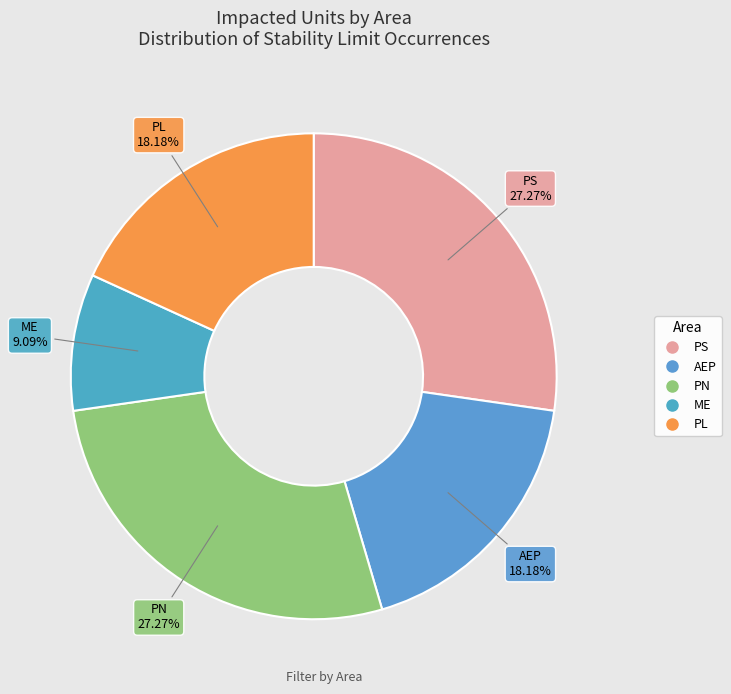

Do PN and PL together represent more than half of the pie?

No